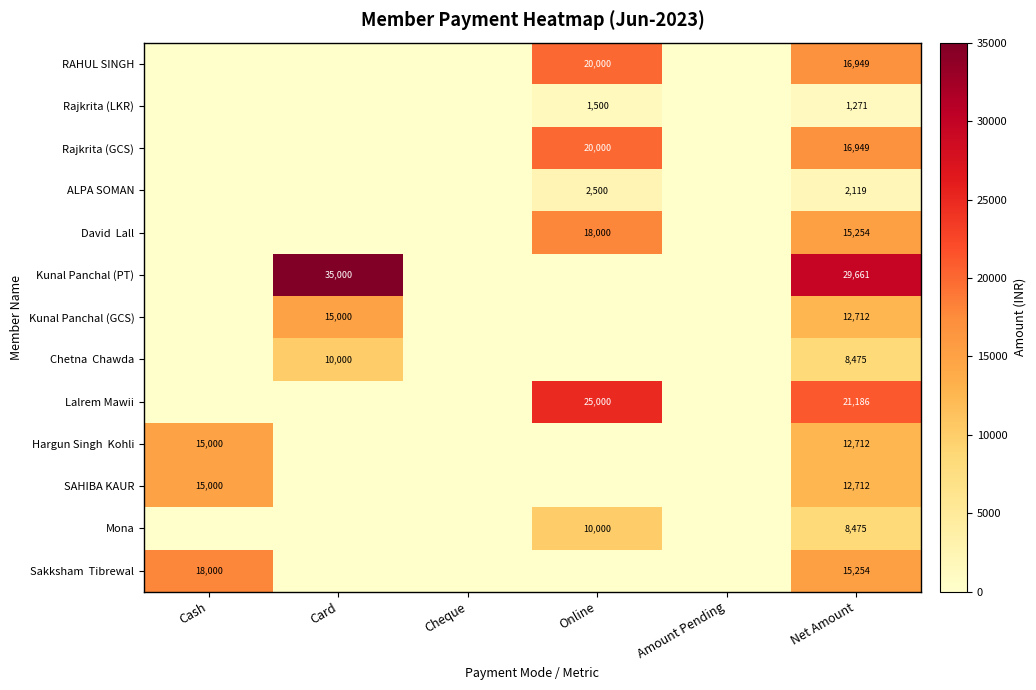

What is the spread (max minus min) of values at Net Amount?

28390